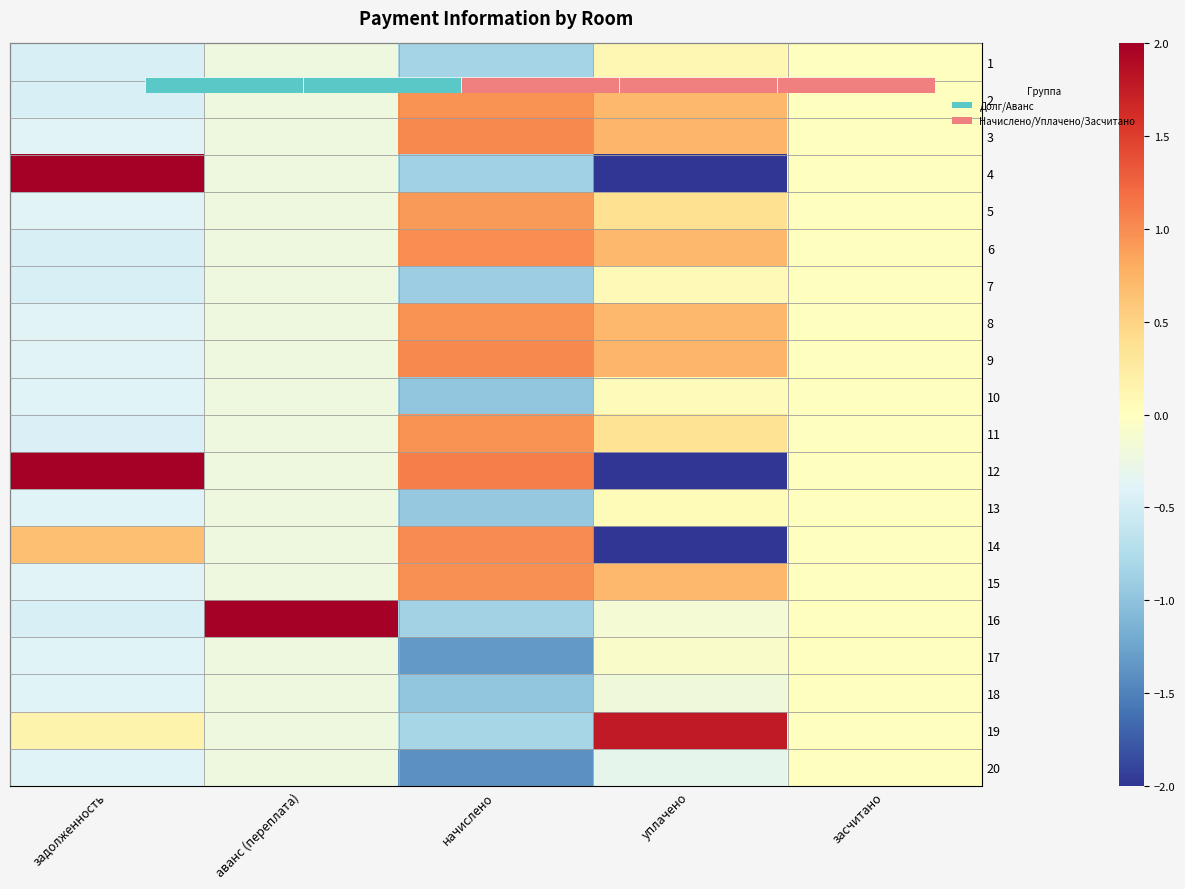

What is the difference between the 5 values at аванс (переплата) and засчитано?

0.2